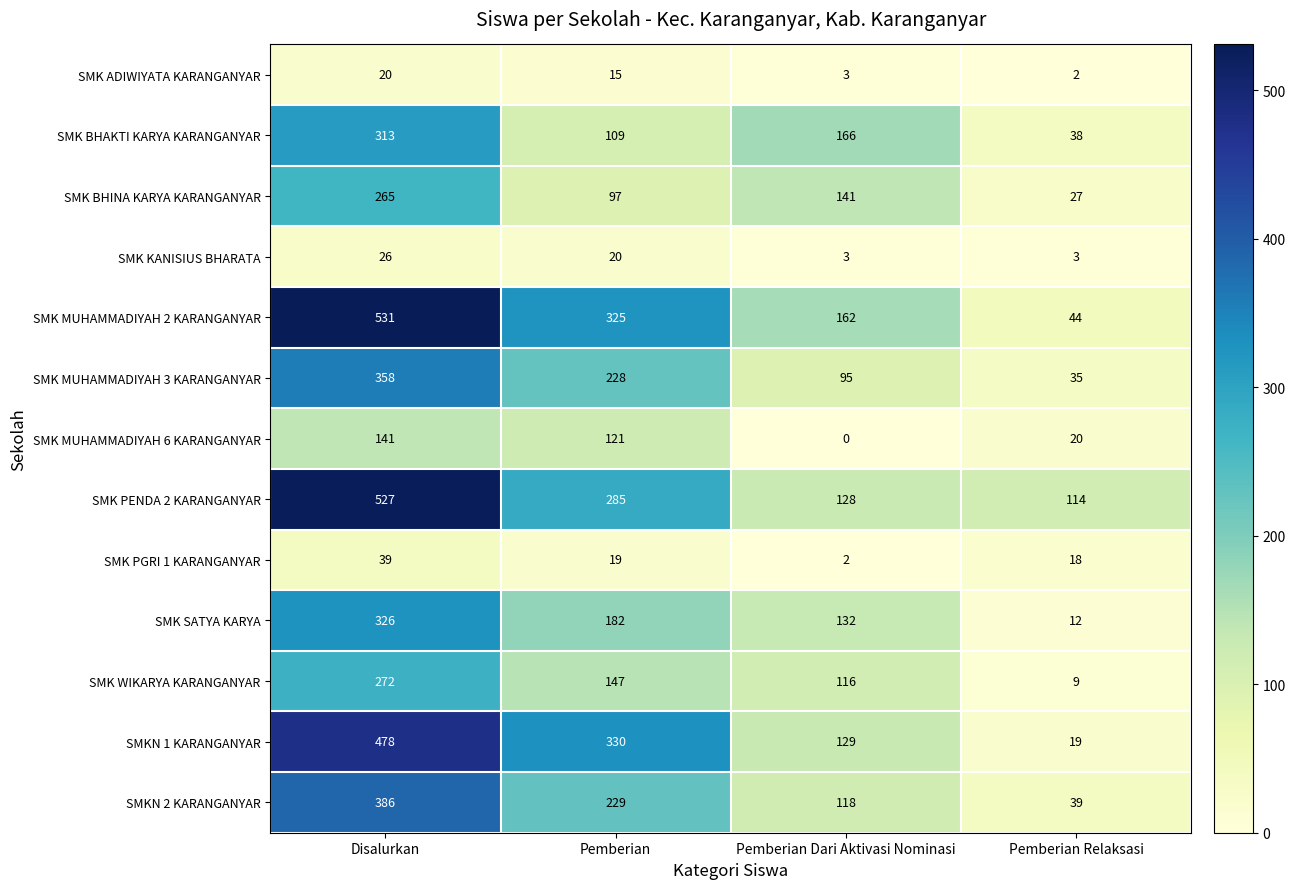

How many values in the SMK MUHAMMADIYAH 3 KARANGANYAR series are below 228?

2